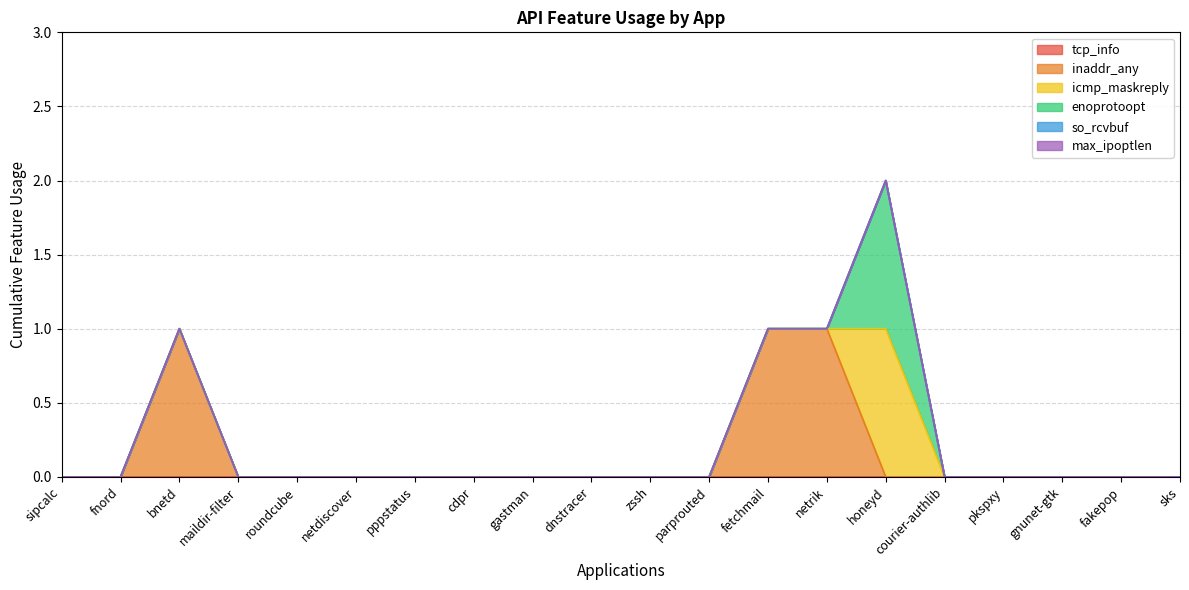

The inaddr_any series shows 1 at fnord. True or false?

False